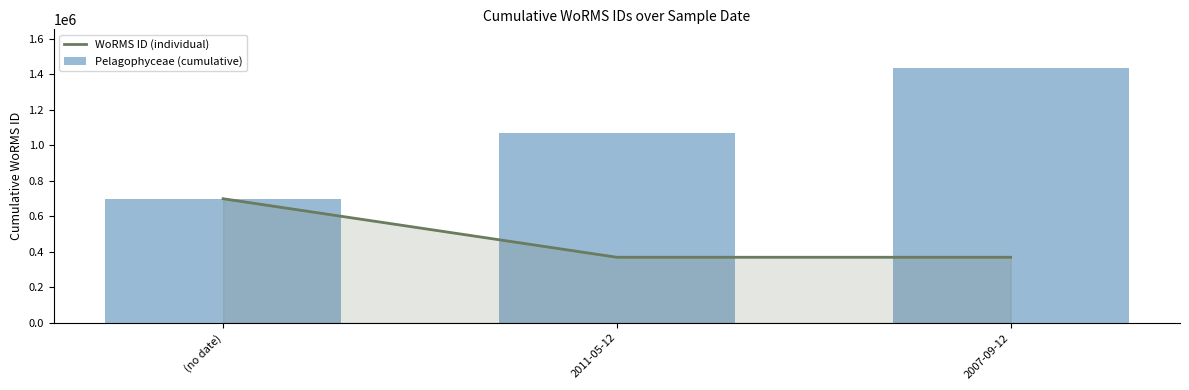

How many groups of bars are there?

3